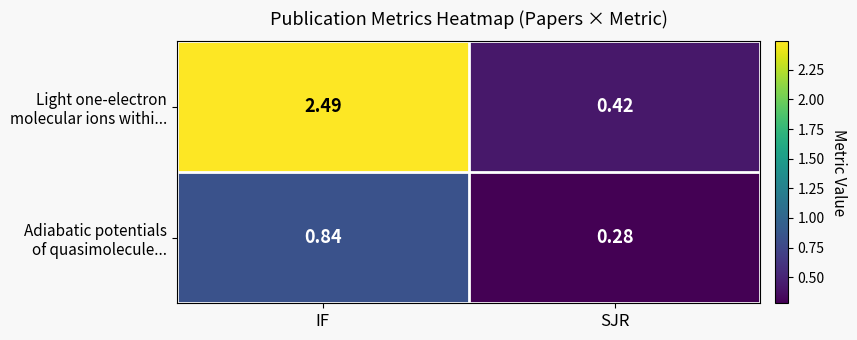

Which label corresponds to the largest value in the chart?

IF